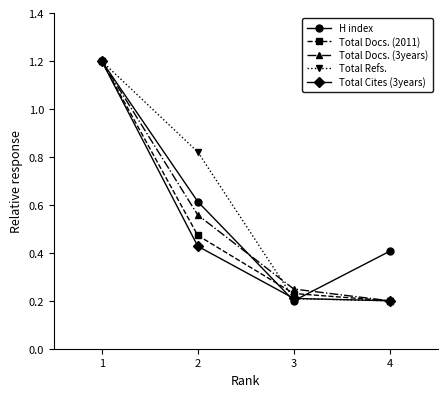

Count the Total Docs. (2011) values in the range 0 to 1.

3